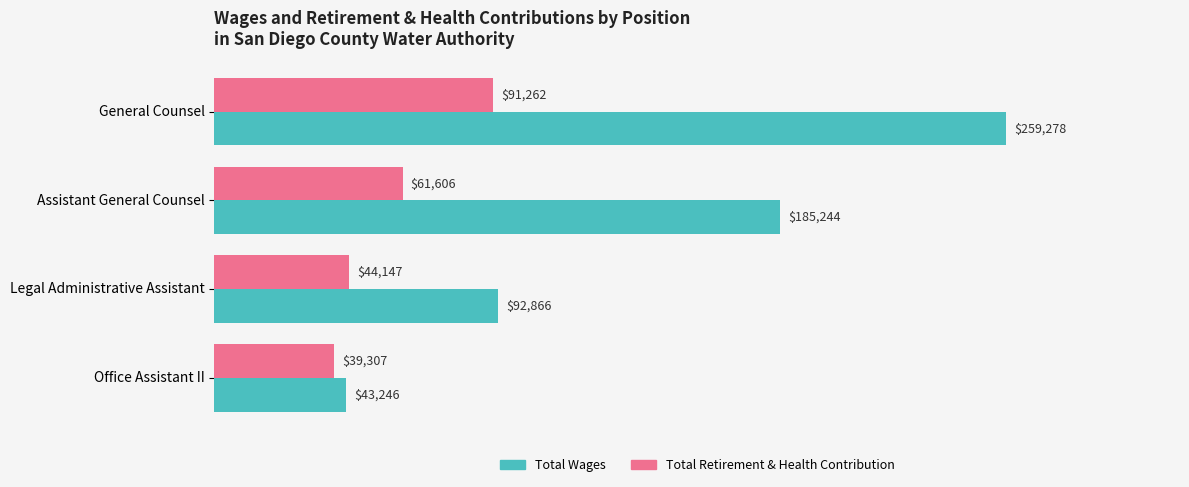

What is the sum of all Total Wages values?

580634